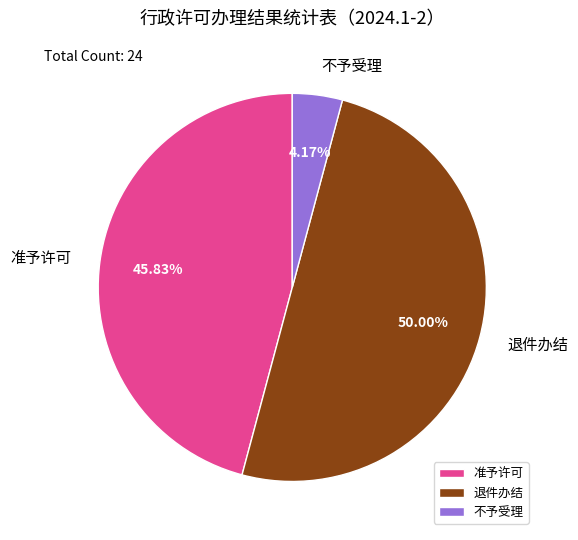

What percentage is the 准予许可 slice, to the nearest percent?

46%